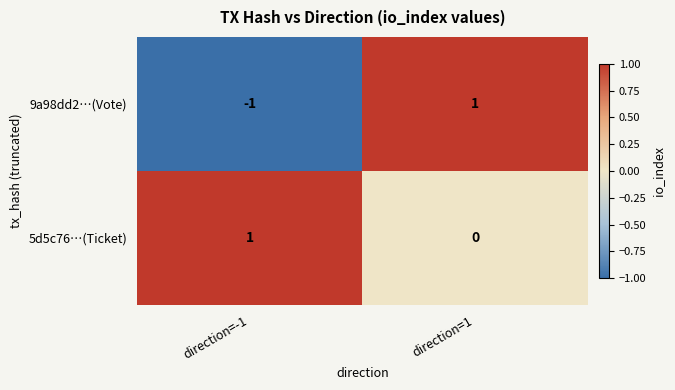

Is the value of 5d5c76…(Ticket) at direction=1 greater than the value of 9a98dd2…(Vote) at direction=-1?

Yes